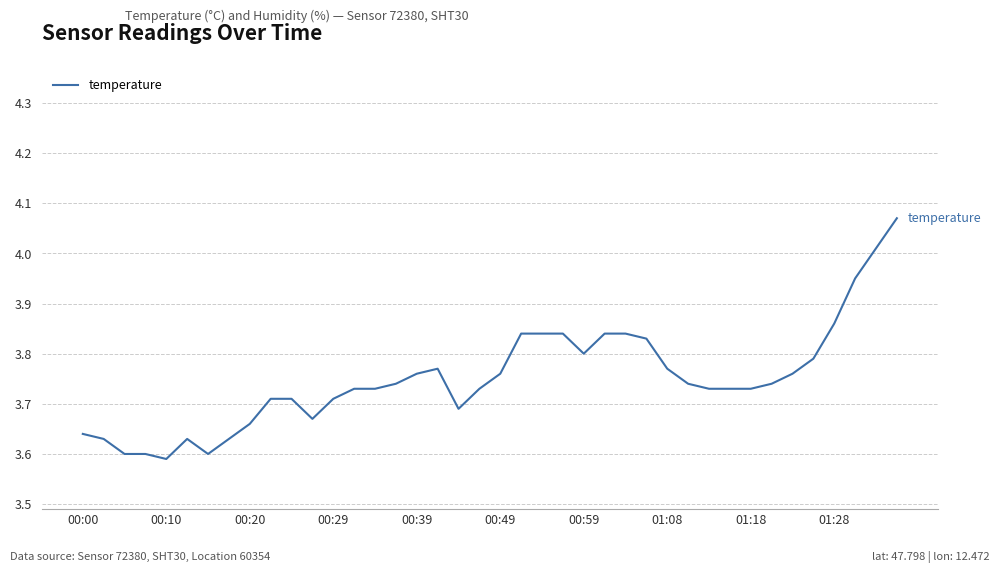

What is the difference between the maximum and minimum values?

0.5